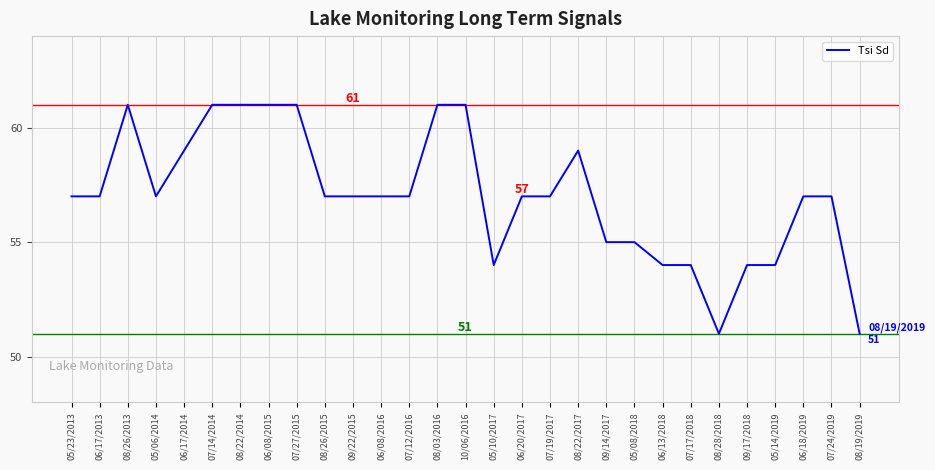

Where is the first local maximum?

08/26/2013